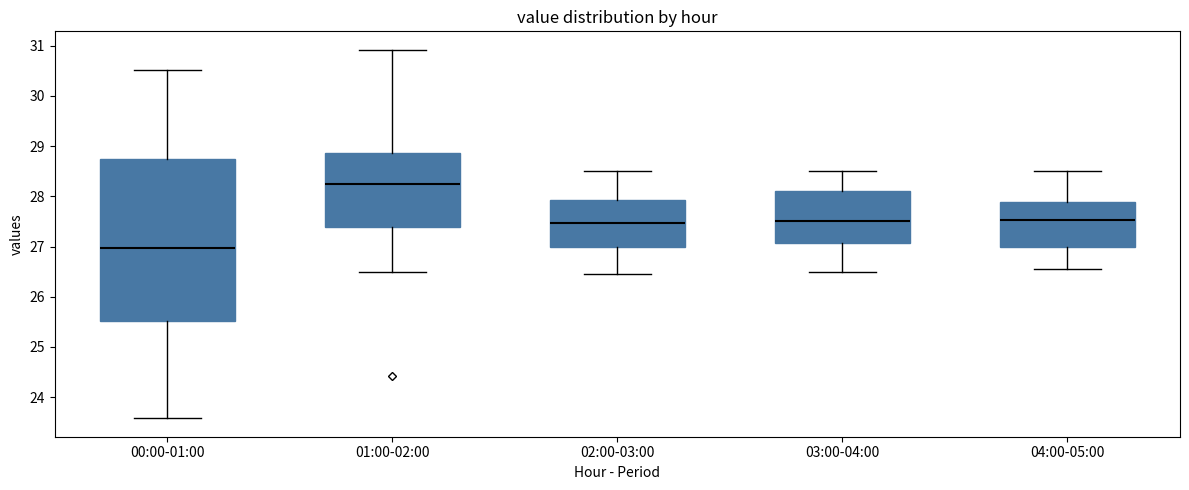

Which box has the lowest median line?

00:00-01:00